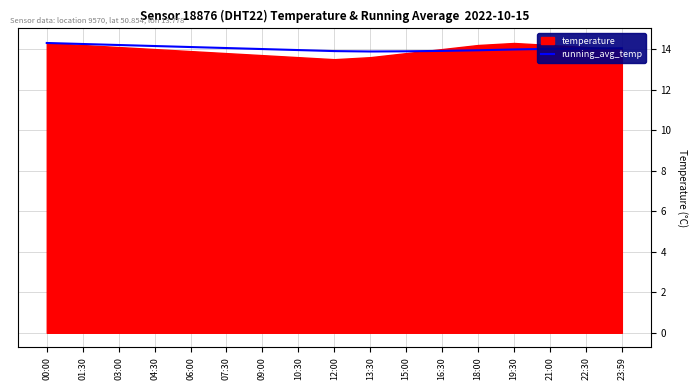

What is the label of the 15th point from the left?

21:00